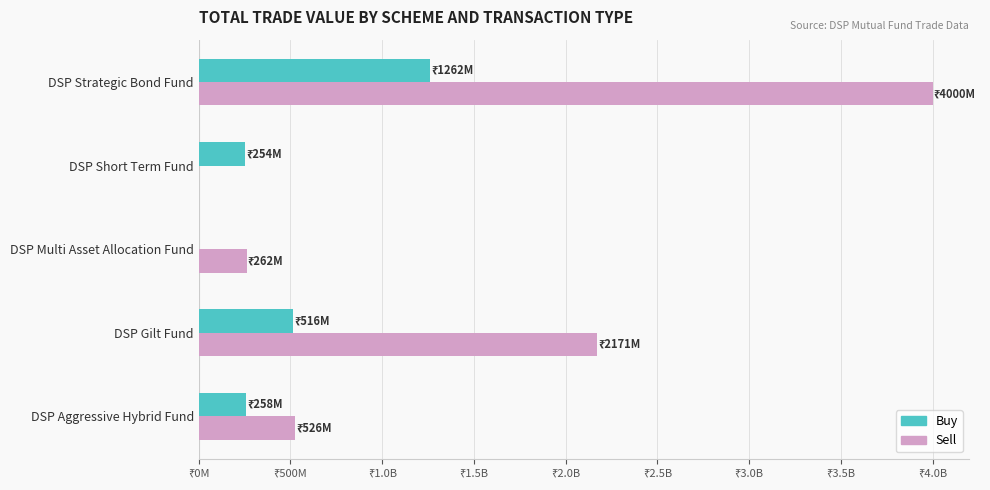

What are all the series names shown in the legend?

Buy, Sell